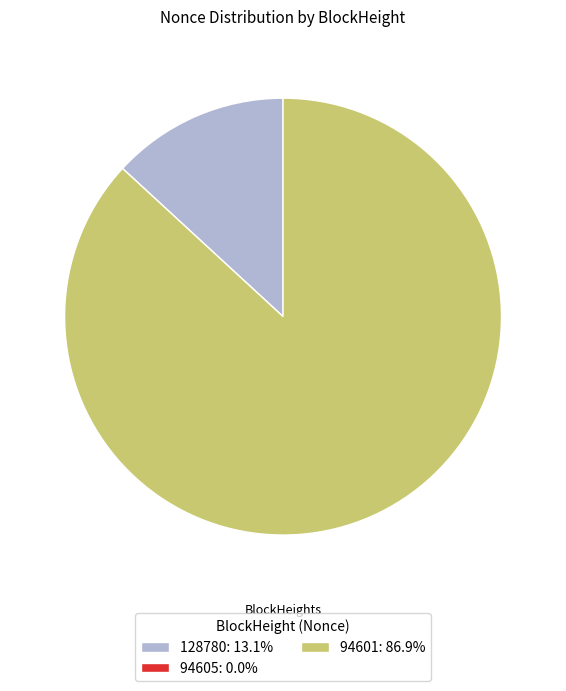

Is it true that 128780 is 1% of the pie?

False